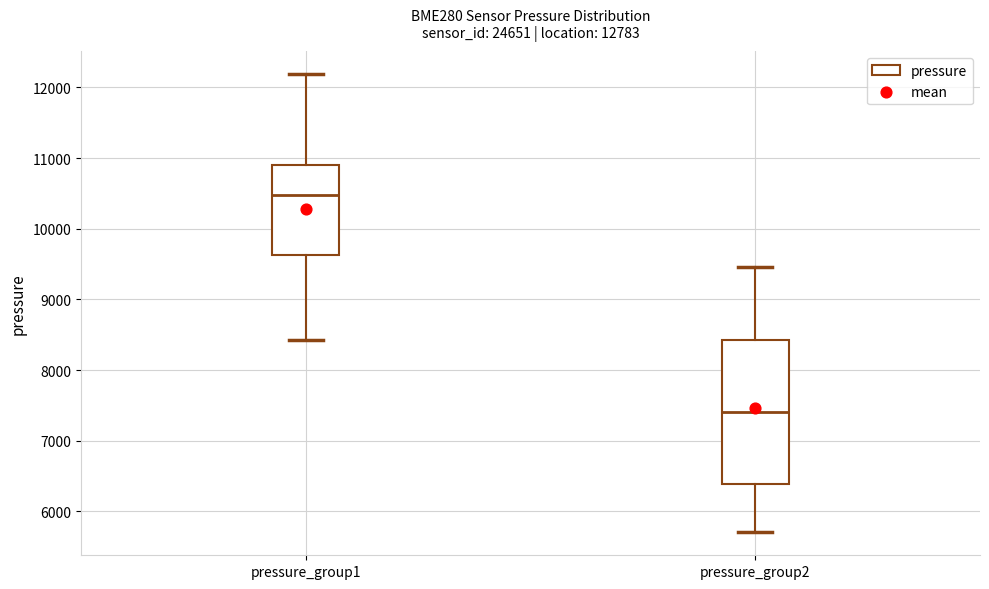

Reading left to right, read every box against the y-axis: the position of its median line, the range the box covers, and the ends of its whiskers. The values are not printed on the chart, so give them approximately, as read against the axis.

pressure_group1: median 10500, box 9600 to 10900, whiskers 8400 to 12200
pressure_group2: median 7400, box 6400 to 8400, whiskers 5700 to 9500